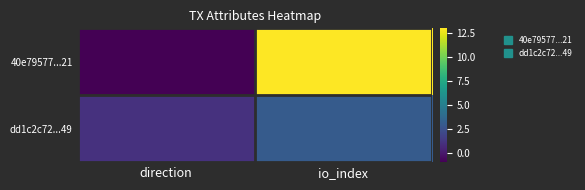

Between direction and io_index, which series saw the biggest shift?

40e79577...21